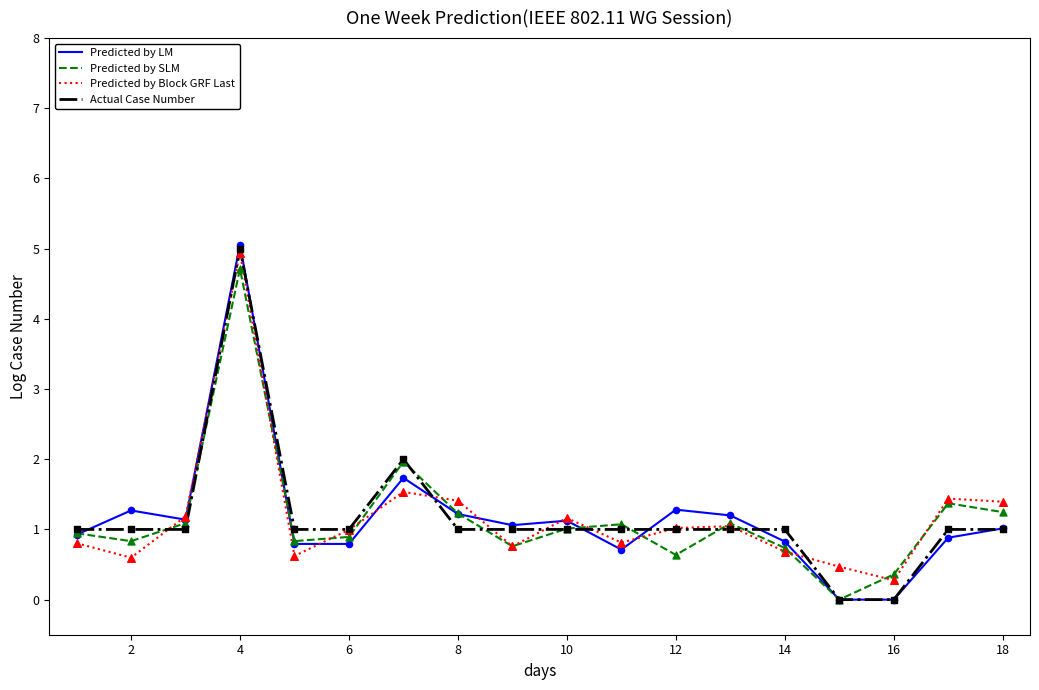

Which series has the widest spread of values?

Predicted by LM